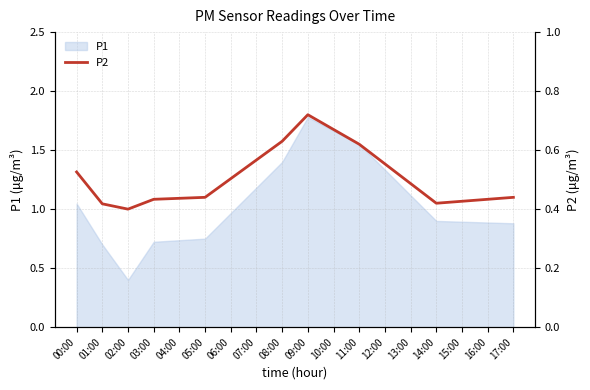

What is the sum of the values at 14:00 and 06:00?

0.9